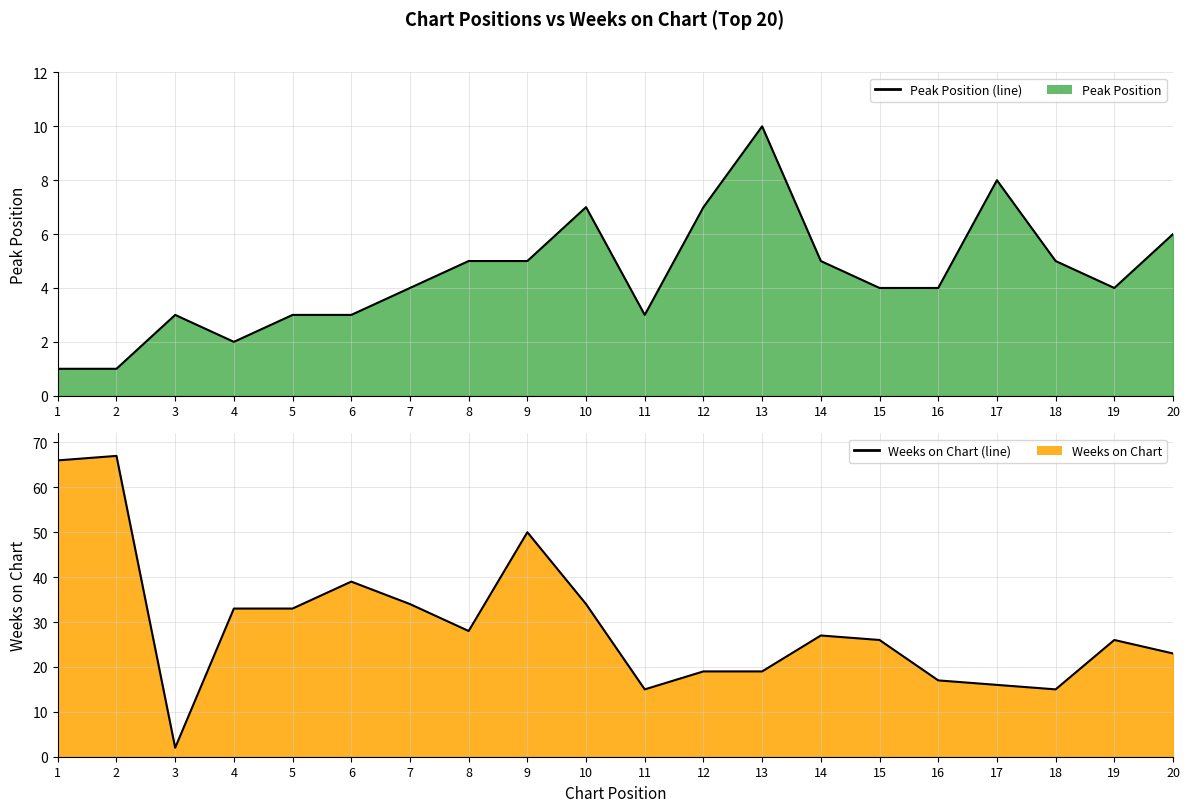

Between which two adjacent categories do Peak Position and Weeks on Chart first intersect?

2 and 3